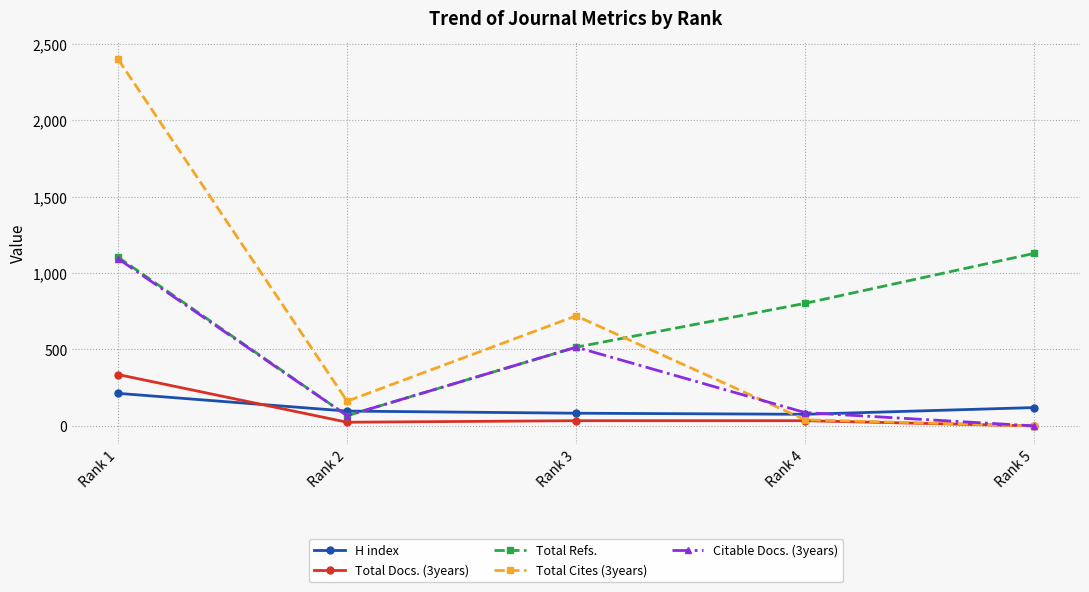

How many intersections are there between Citable Docs. (3years) and H index?

3